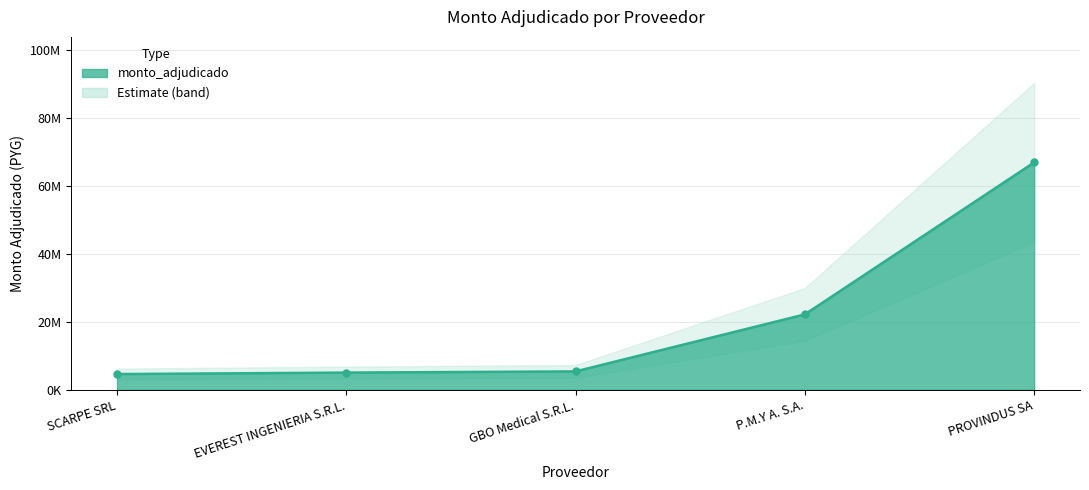

What is the greatest value displayed?

66900000